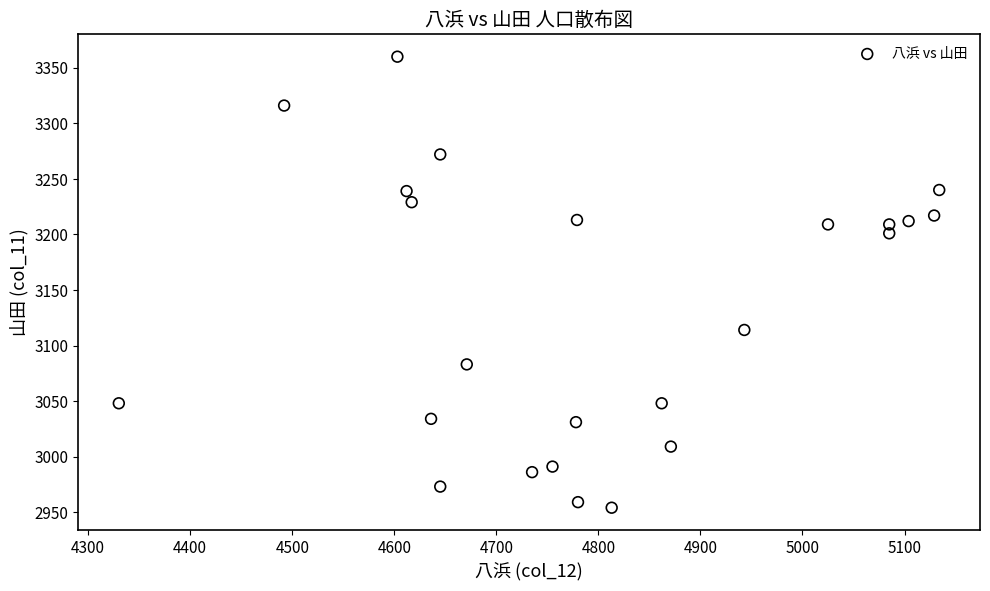

What is the range of X values (max minus min)?

804